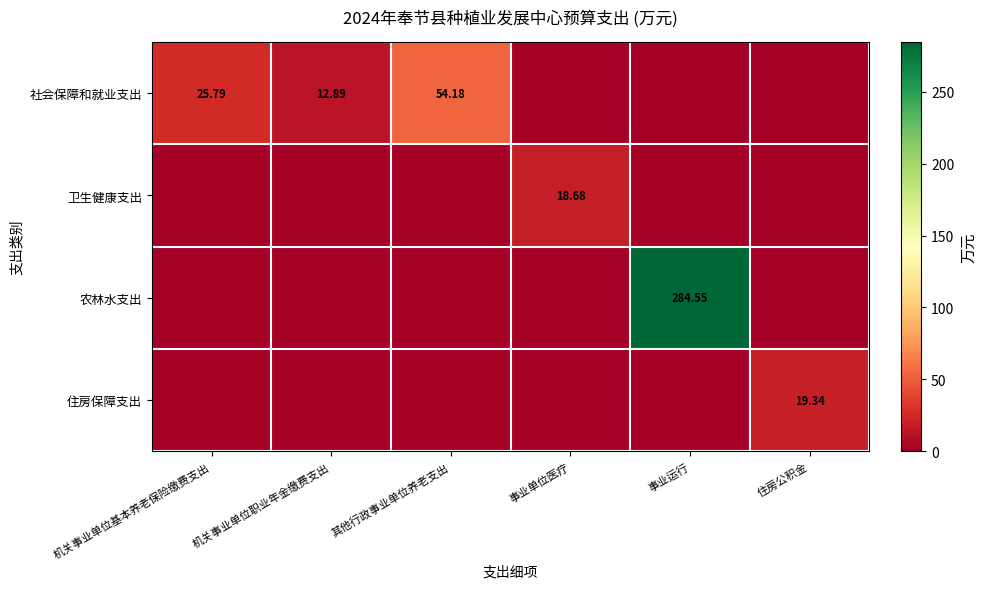

Which series changed the most between 事业运行 and 住房公积金?

农林水支出